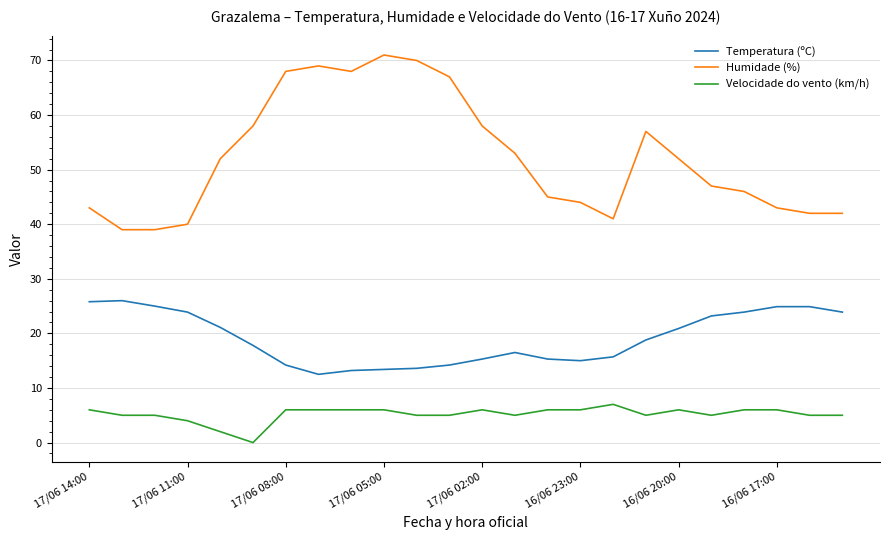

Does the chart display data point markers on the line(s)?

No